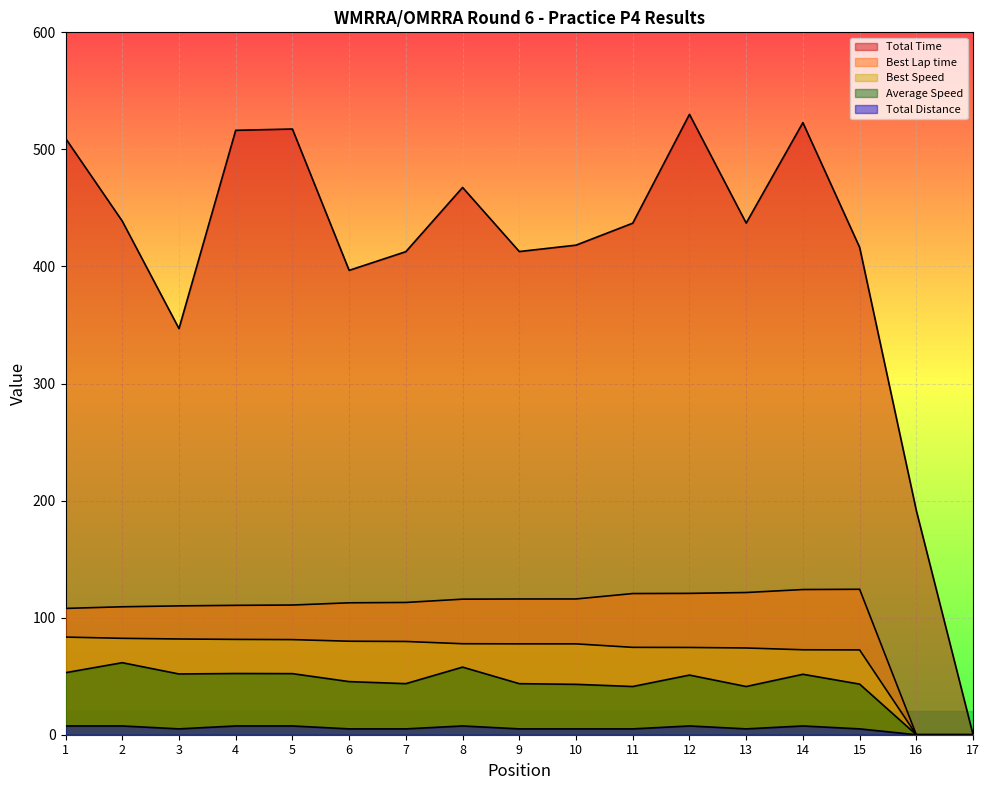

True or false: Average Speed has a value of 76.8 at 10.

False